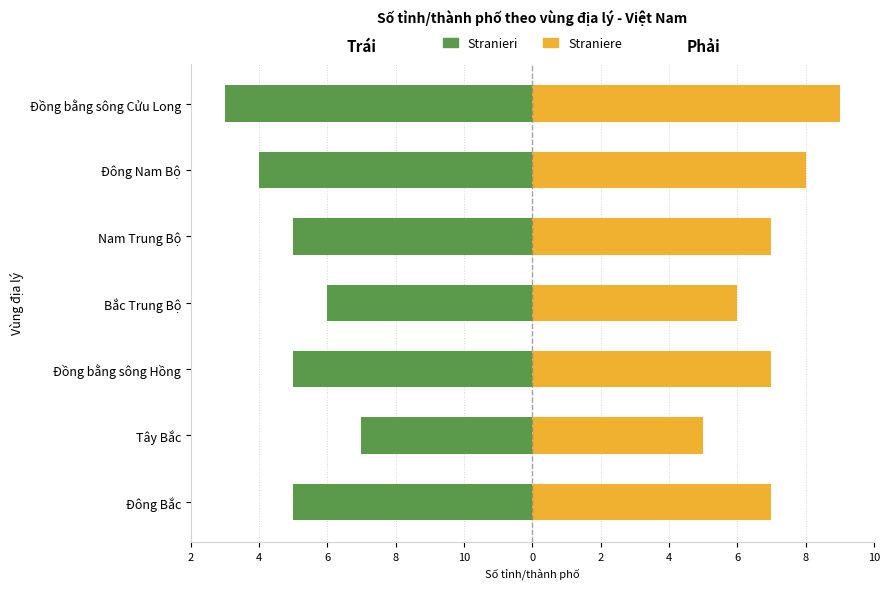

What is the difference between the highest and lowest values at Đông Bắc?

14